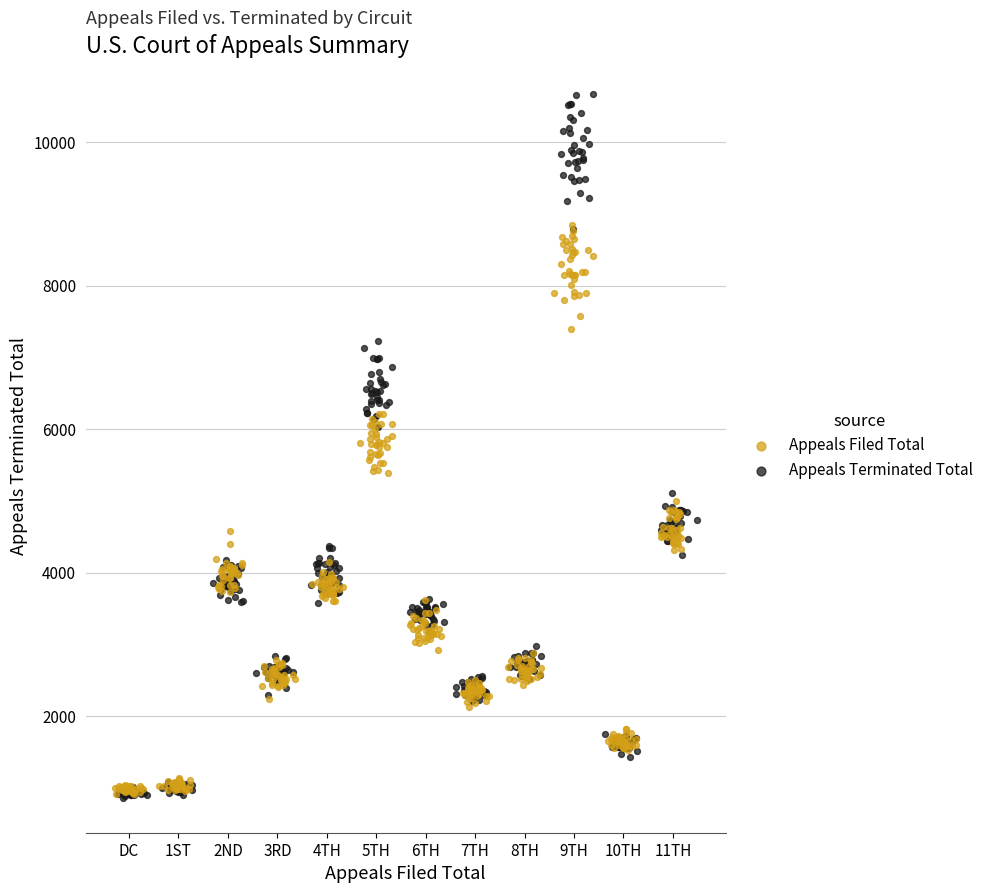

Which series reaches the maximum Y coordinate?

Appeals Terminated Total